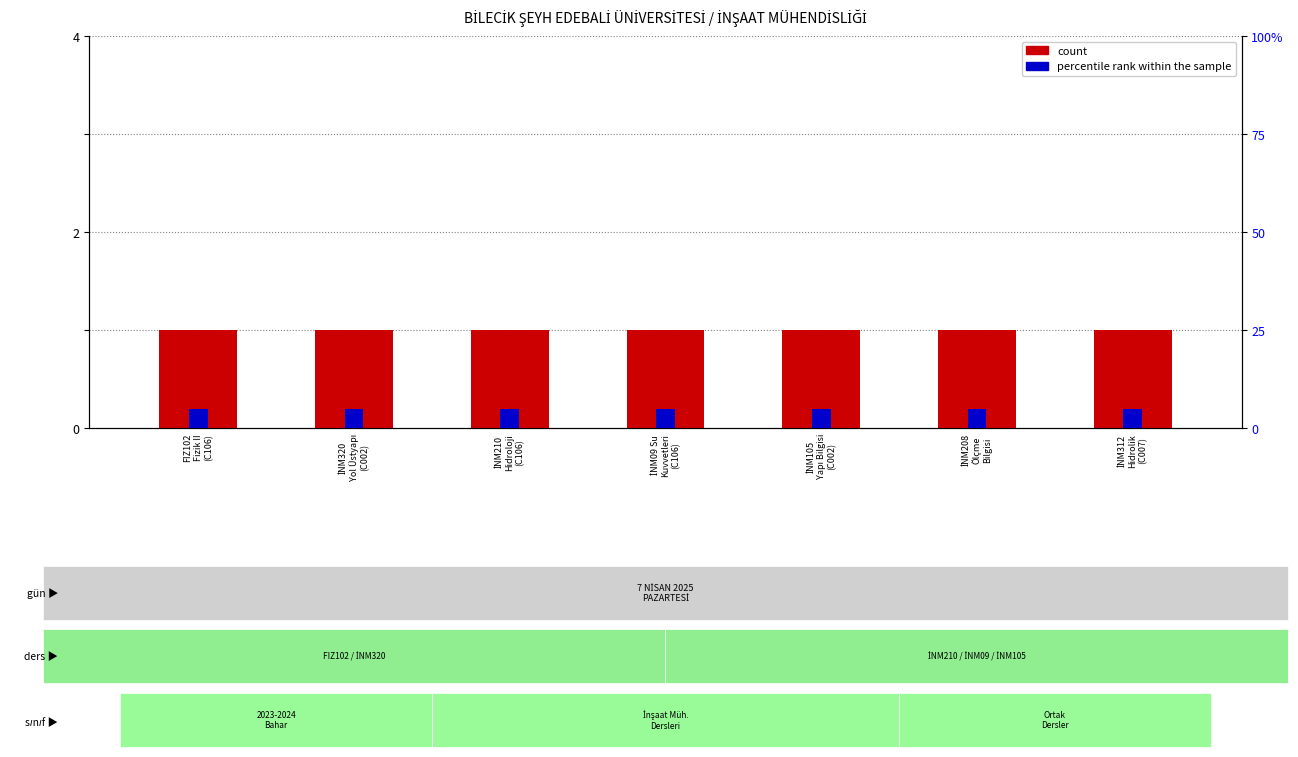

The value of count at İNM312
Hidrolik
(C007) is 1. True or false?

True